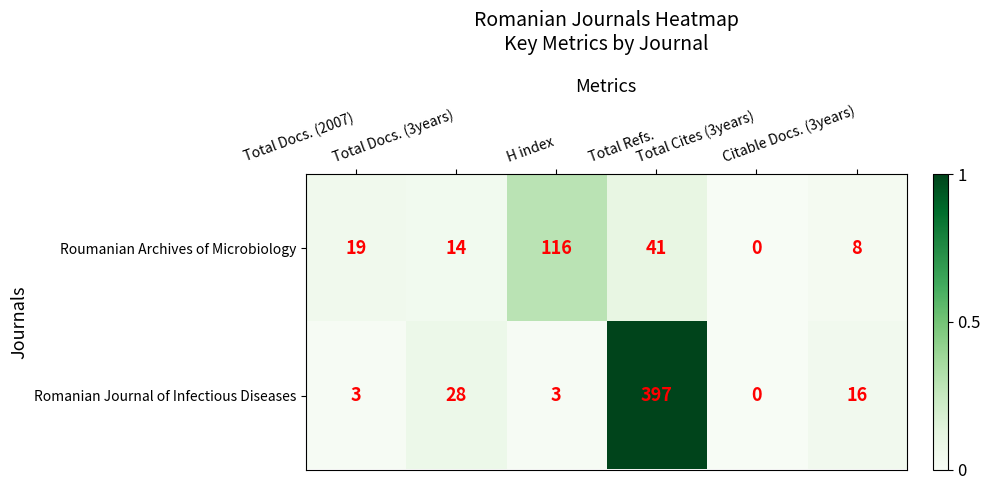

What is the maximum value shown in the chart?

397